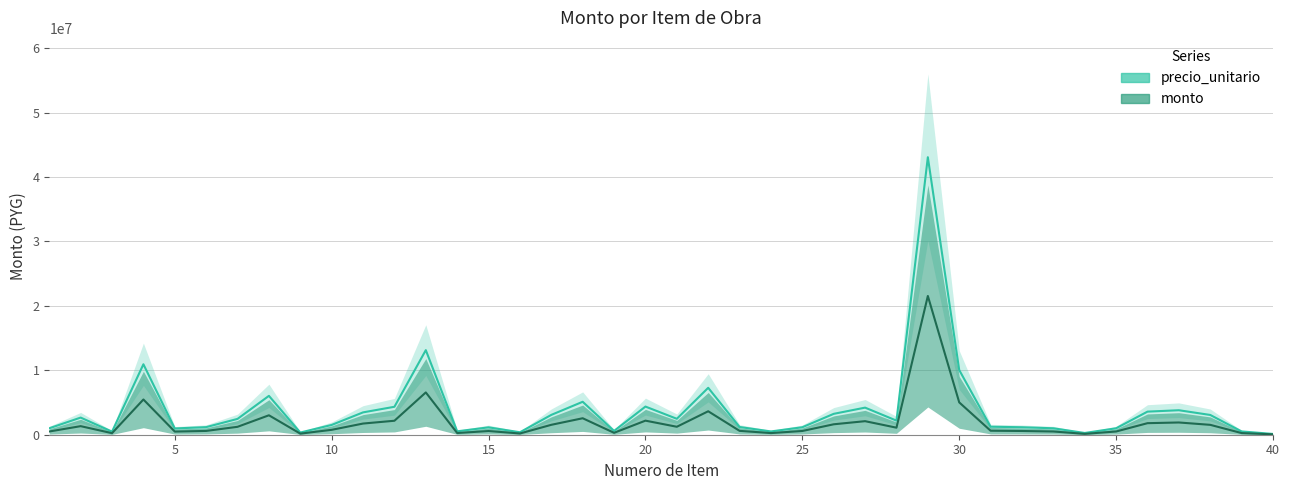

Rank the categories by monto value from highest to lowest.

29, 13, 4, 30, 22, 8, 18, 20, 12, 27, 37, 36, 11, 26, 17, 38, 2, 21, 7, 28, 10, 31, 23, 6, 25, 32, 15, 1, 33, 35, 5, 19, 14, 39, 24, 3, 16, 9, 34, 40